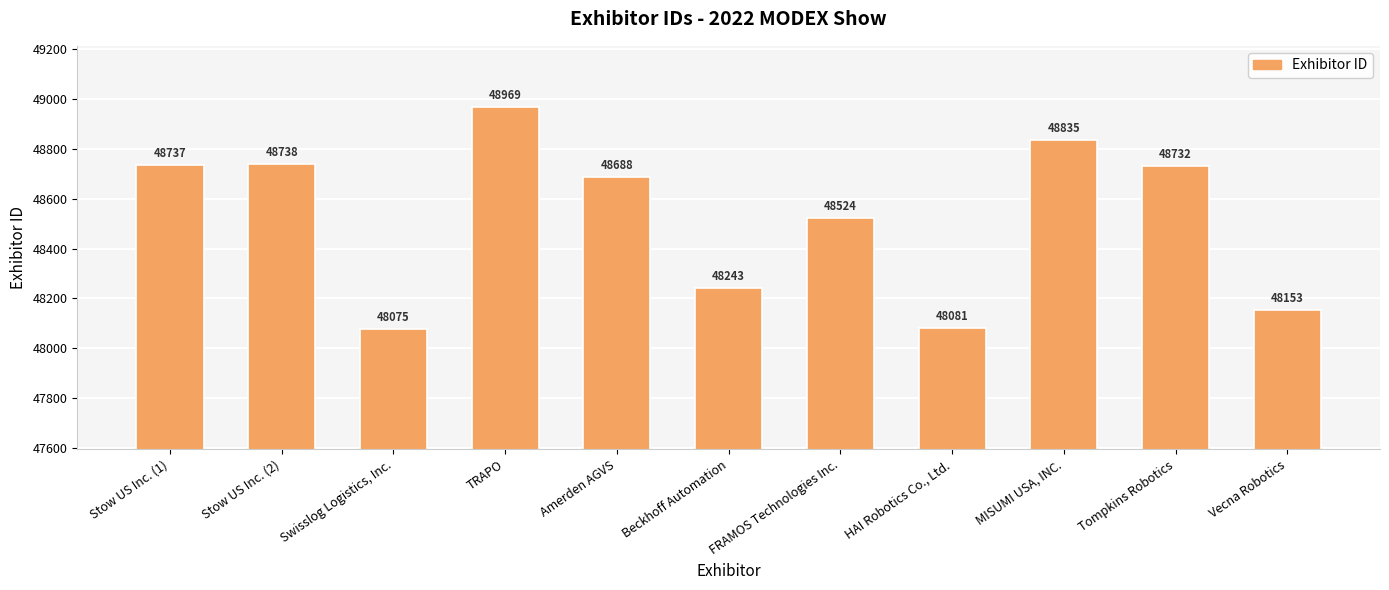

Reading left to right, what are all the values shown in this chart?

48737	48738	48075	48969	48688	48243	48524	48081	48835	48732	48153